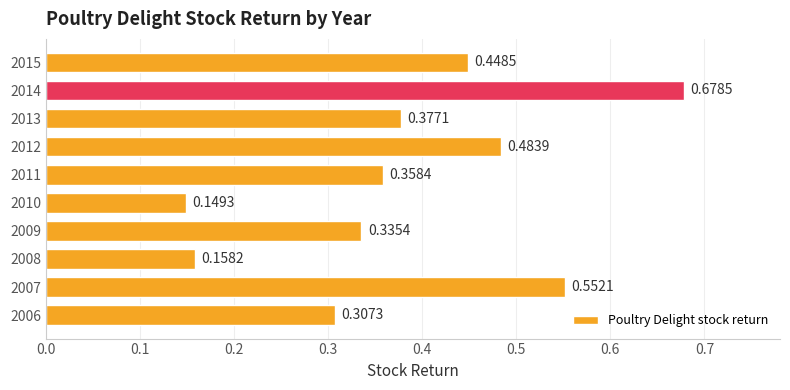

Which has a higher value, 2009 or 2011?

2011